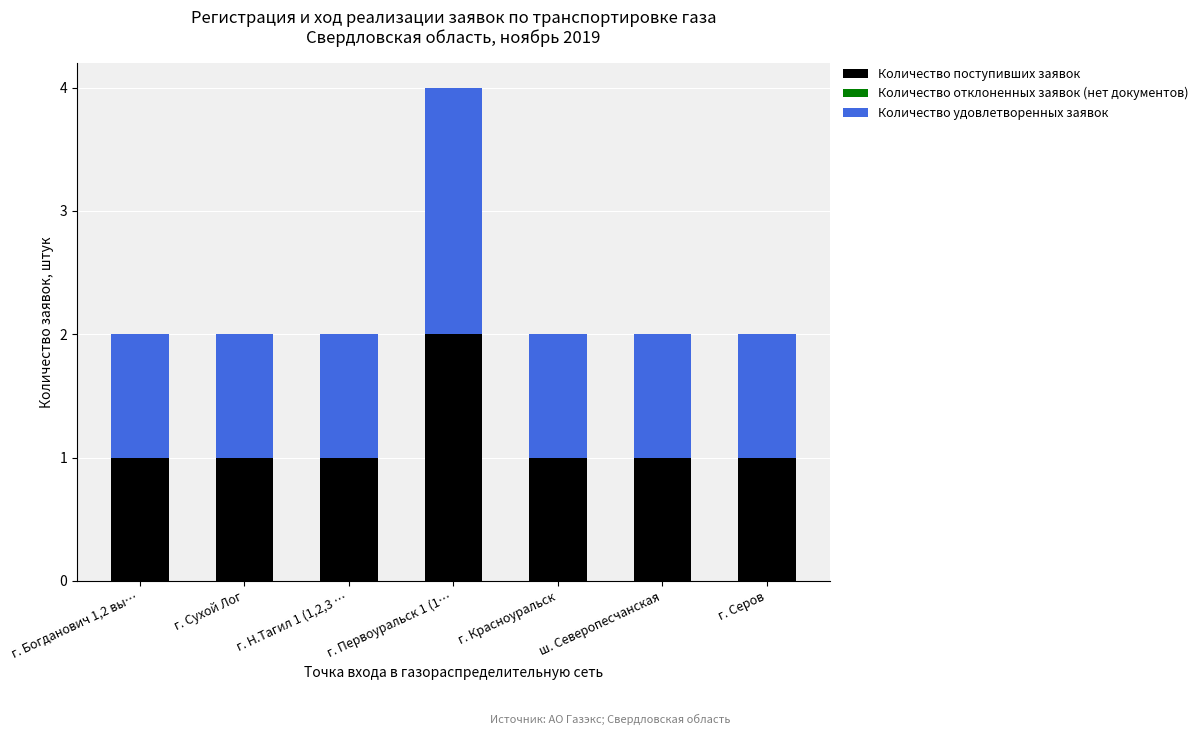

The value of Количество поступивших заявок at г. Н.Тагил 1 (1,2,3 … is 1. True or false?

True